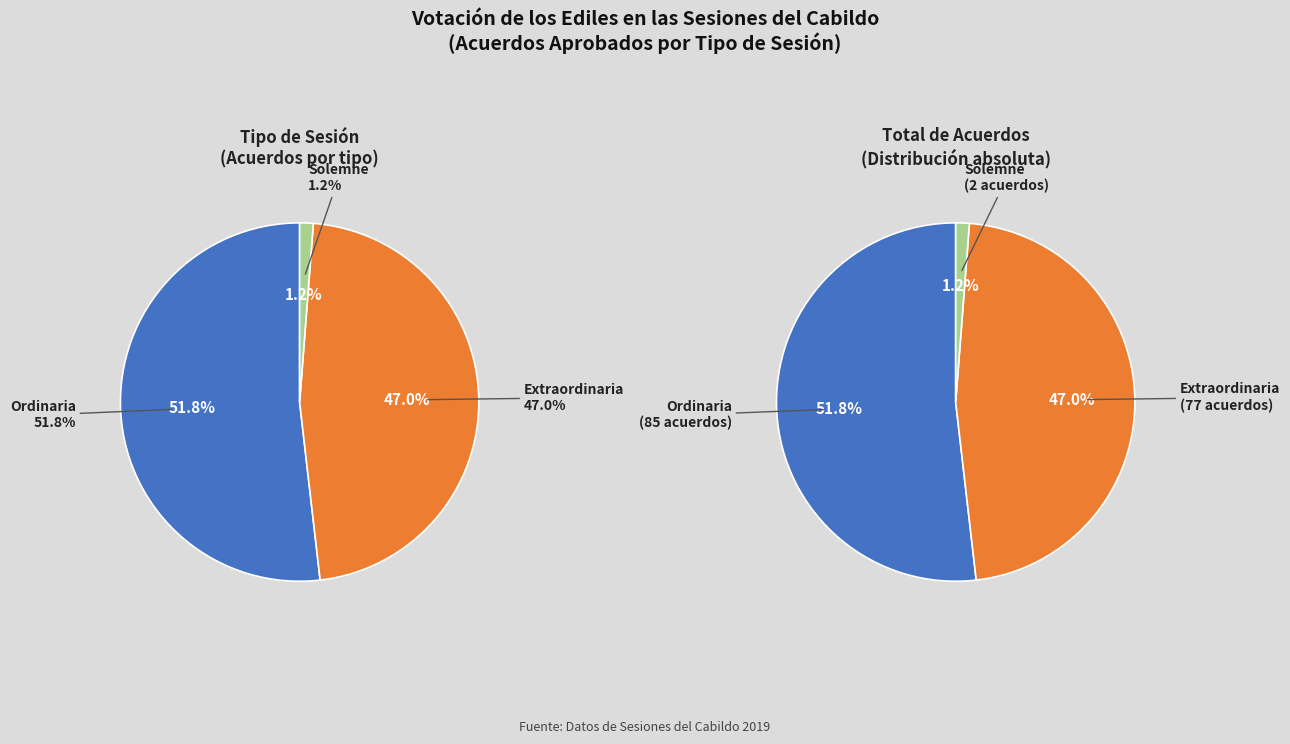

Does Extraordinaria represent more than half of the total?

No